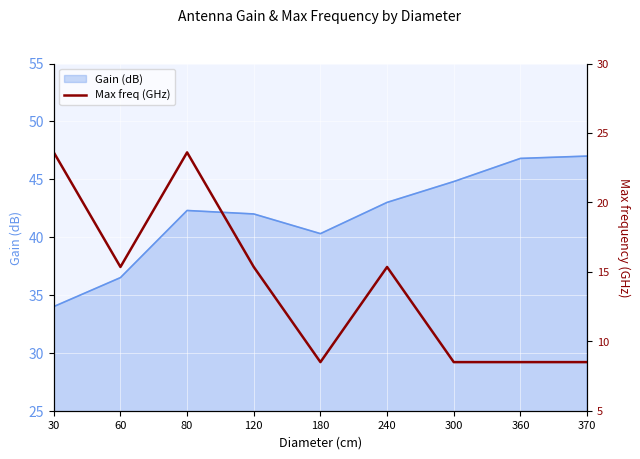

What is the lowest value of the Gain (dB) series?

34.0